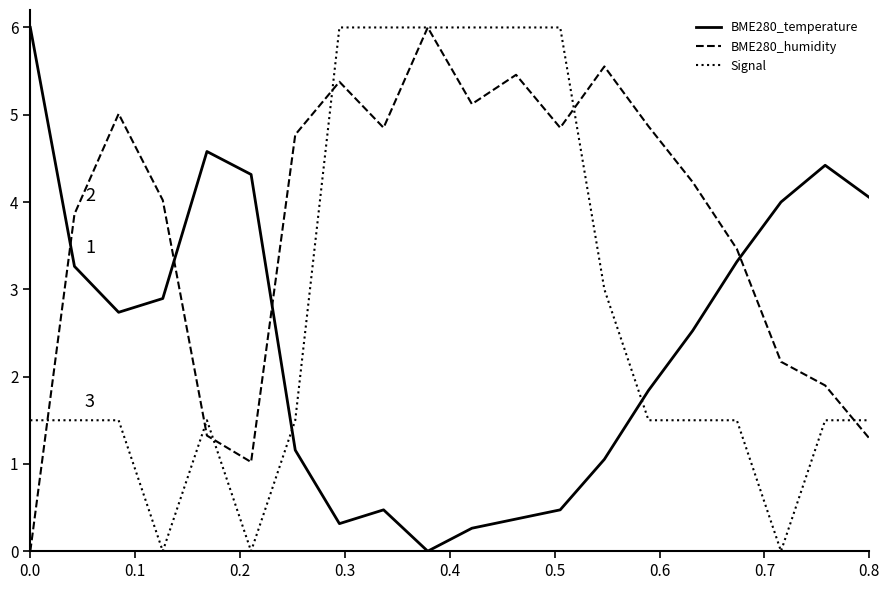

Rank the series by their average value, from lowest to highest.

BME280_temperature, Signal, BME280_humidity